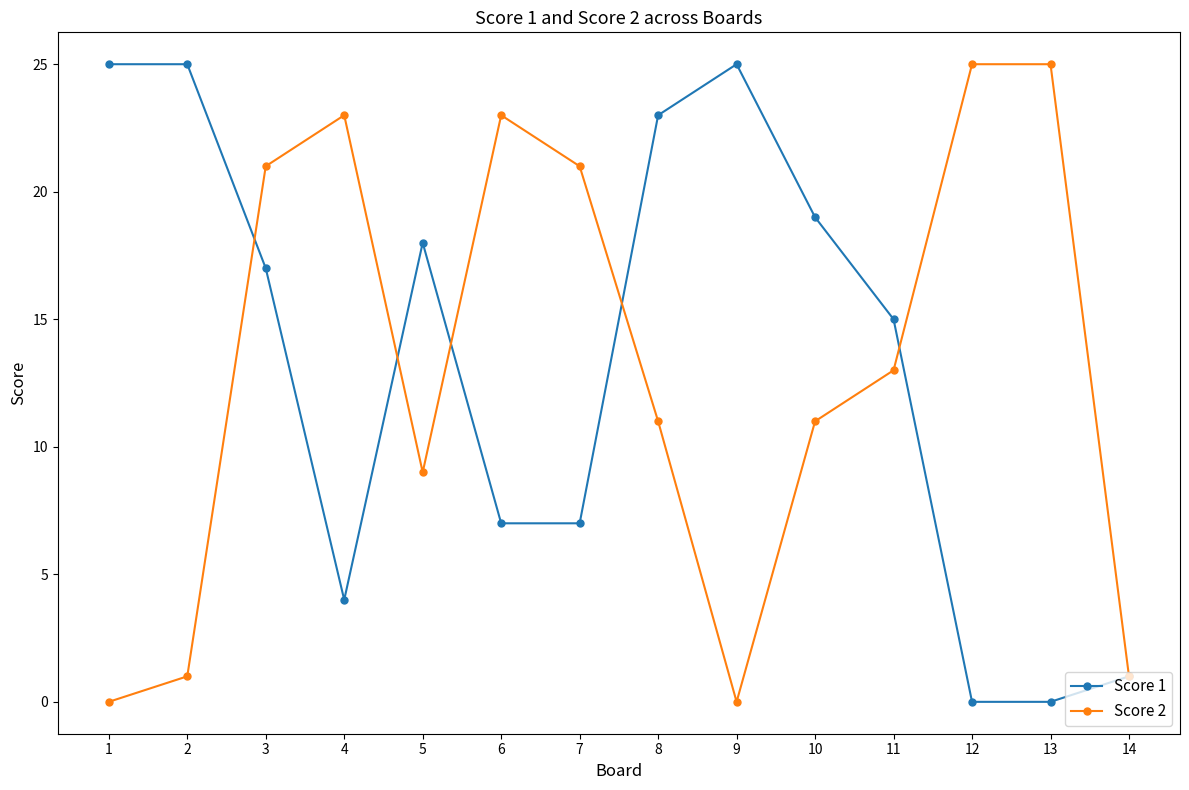

How many categories are shown in the chart?

14